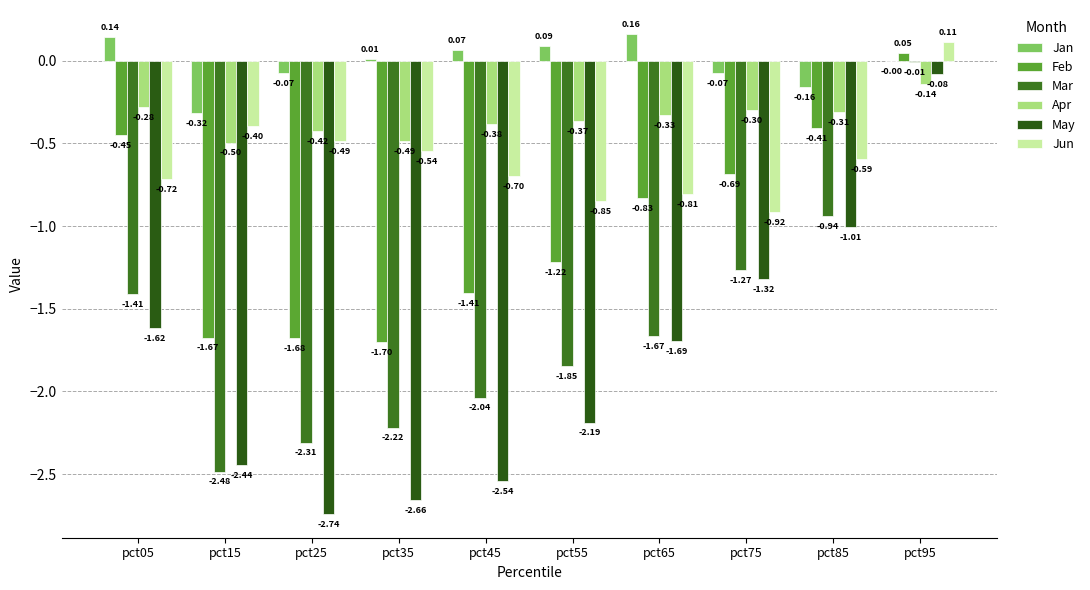

Count the number of data series in this chart.

6